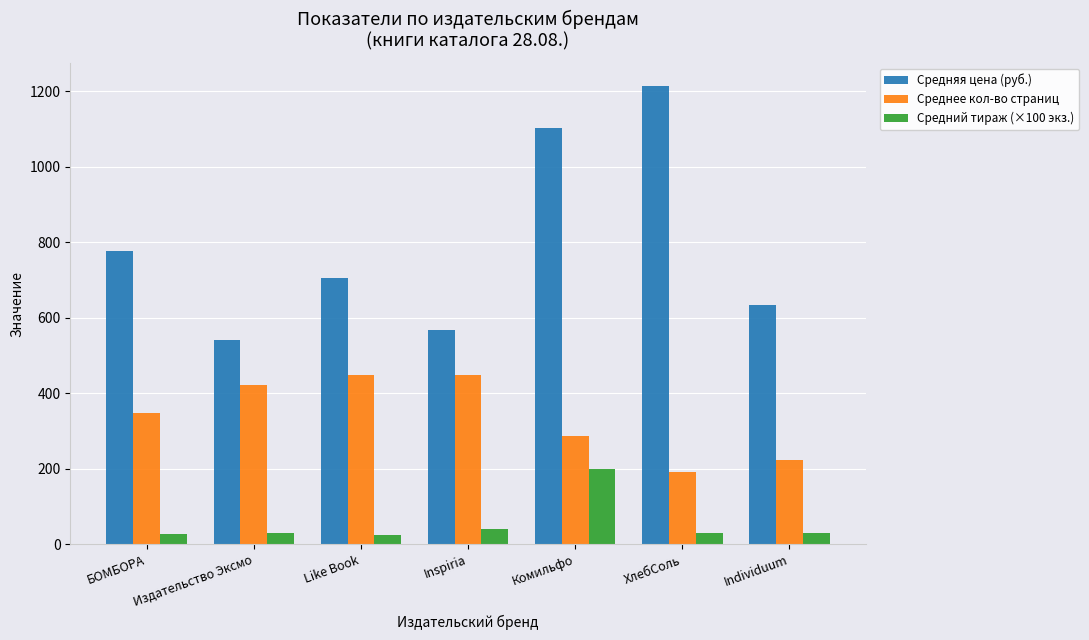

What is the approximate value of Среднее кол-во страниц at Издательство Эксмо?

422.0